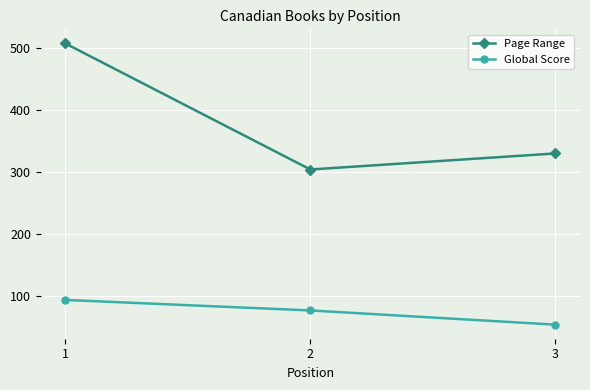

Reading left to right, list all the values displayed in this chart.

Page Range: 508	304	330
Global Score: 93	76	53